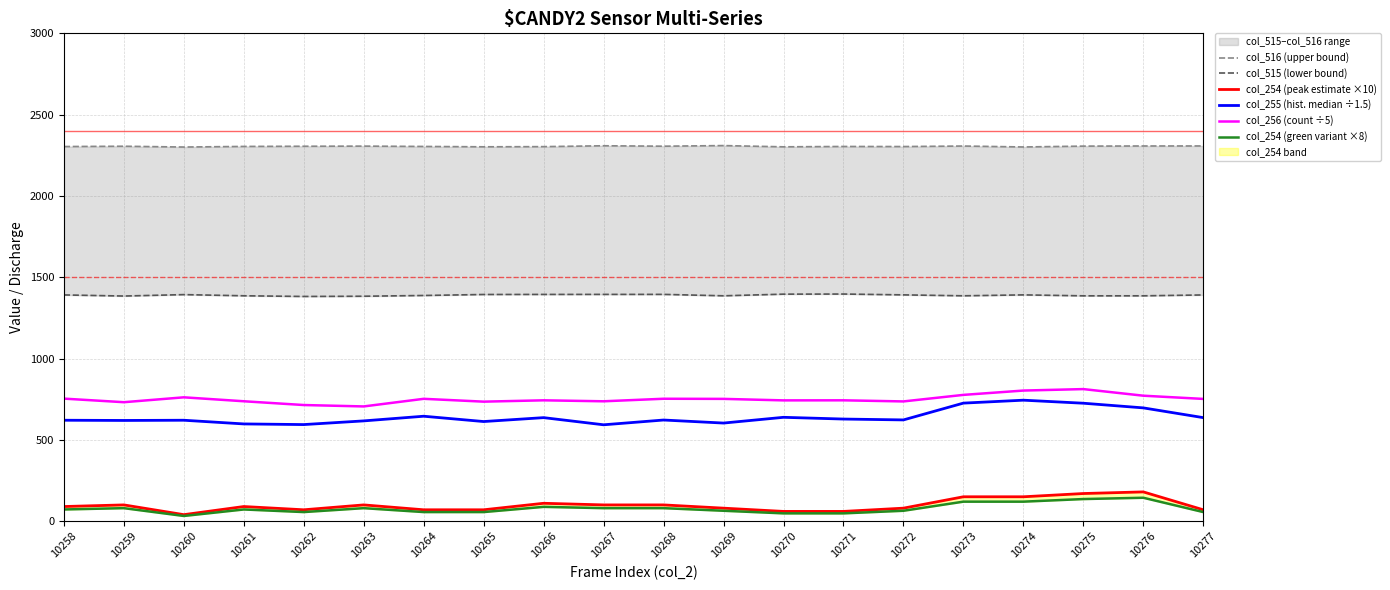

What is the difference between the maximum and minimum values in the col_256 (count ÷5) series?

106.6